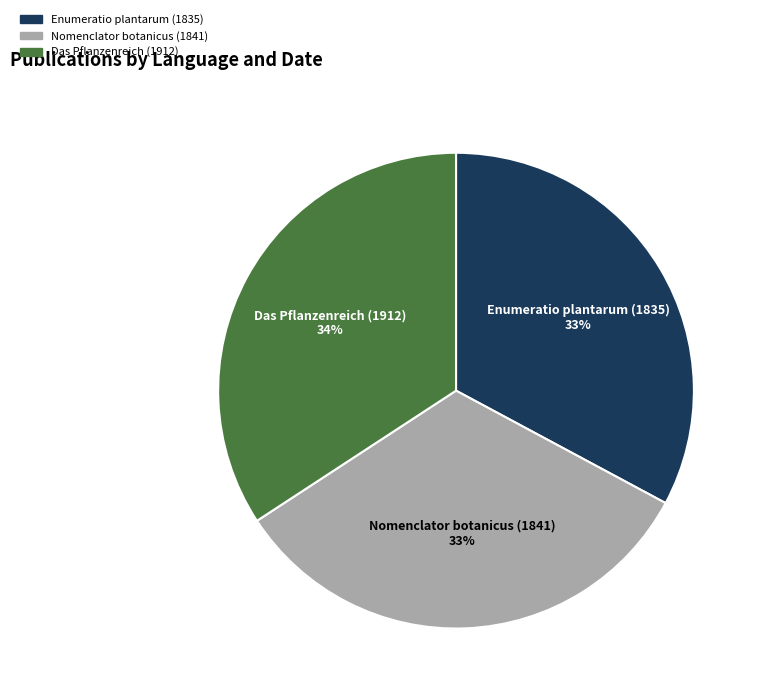

How many segments does this pie chart have?

3